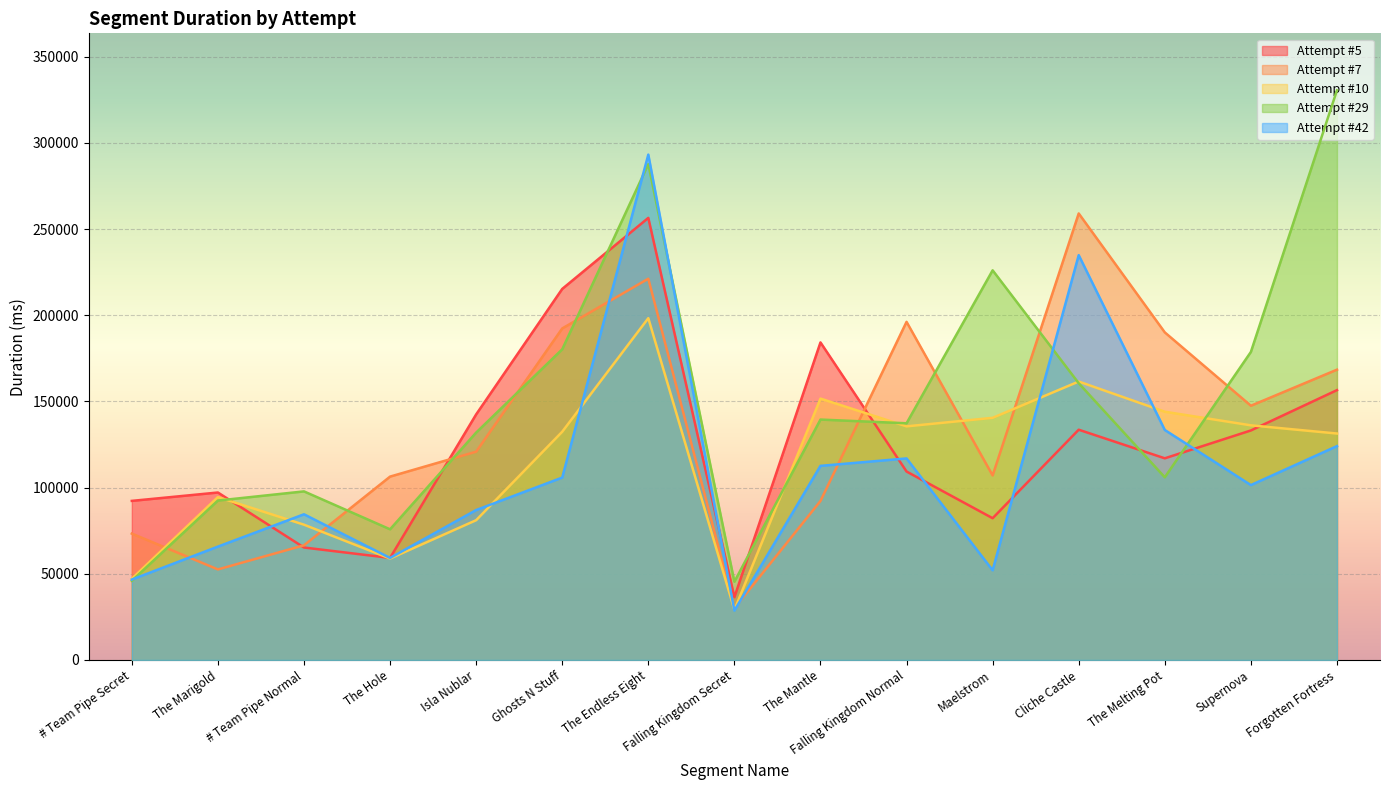

How many intersections are there between Attempt #7 and Attempt #42?

6